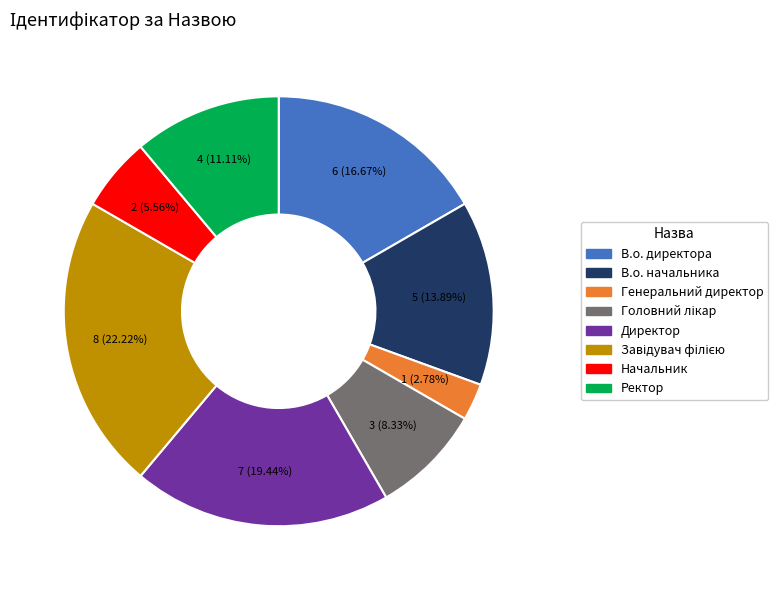

Combined, do Генеральний директор and Начальник account for over 50%?

No